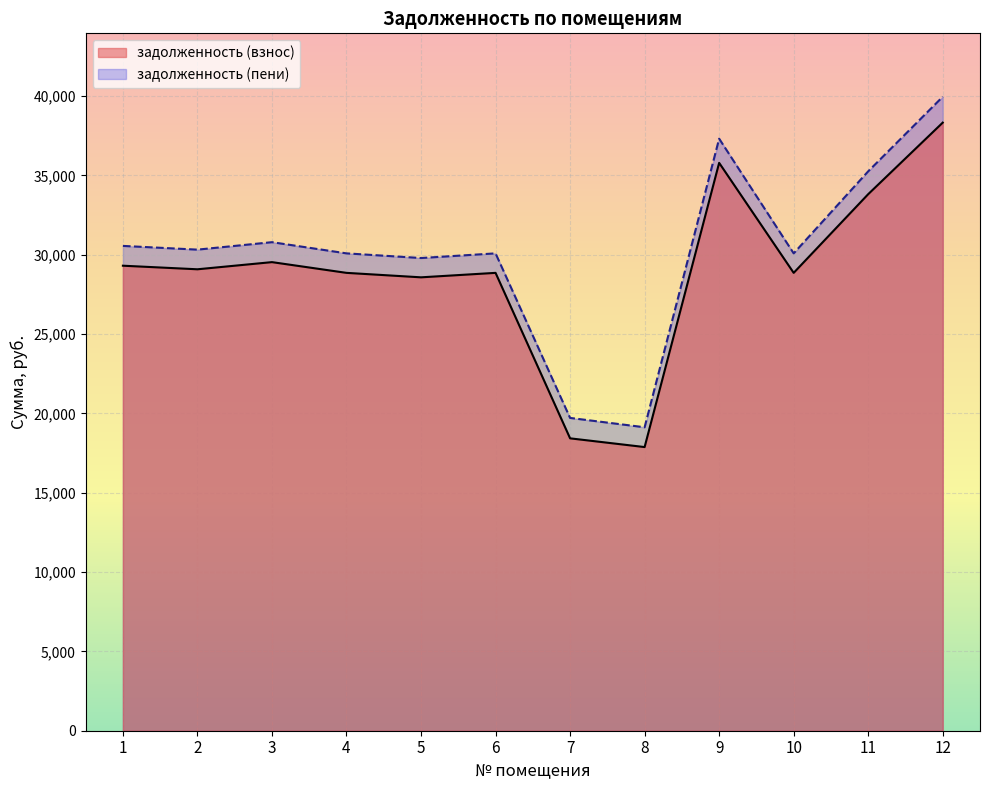

What is the difference between the highest and lowest values at 10?

1228.8